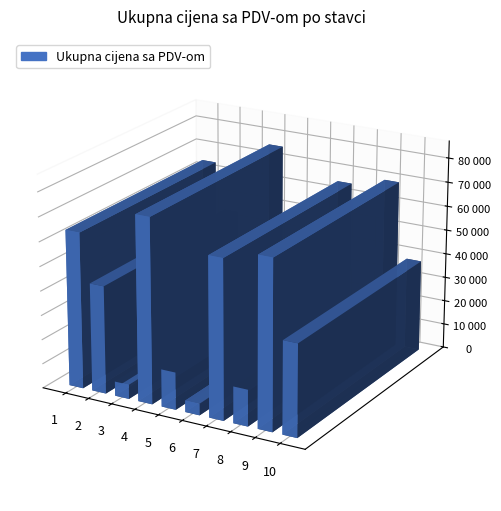

Where does the data first go above 44186?

1